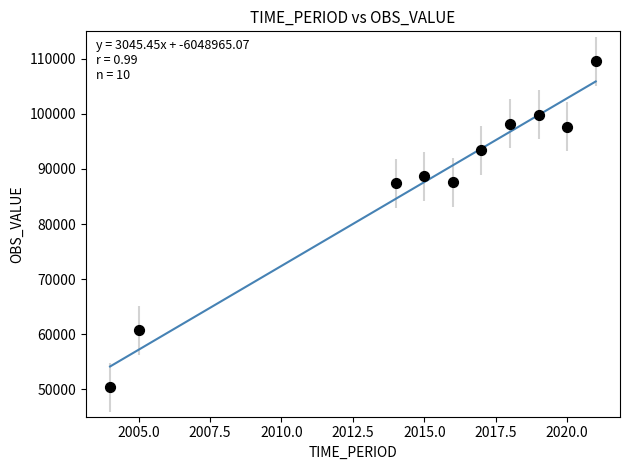

What is the range of X values (max minus min)?

17.0